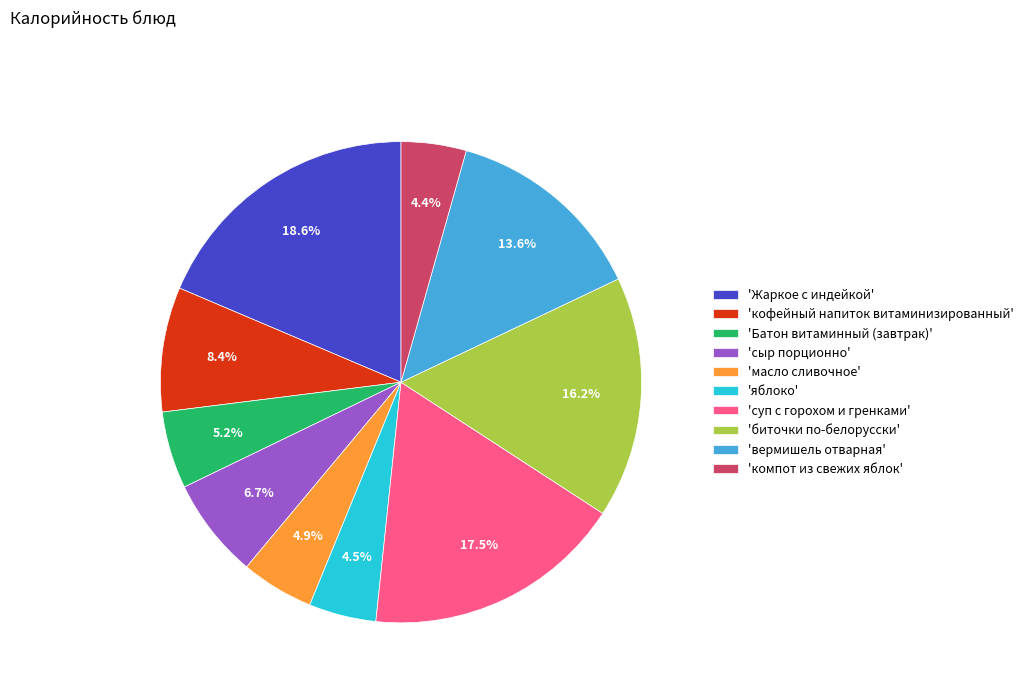

What is the ratio of the value at 'Батон витаминный (завтрак)' to the value at 'кофейный напиток витаминизированный'?

0.6